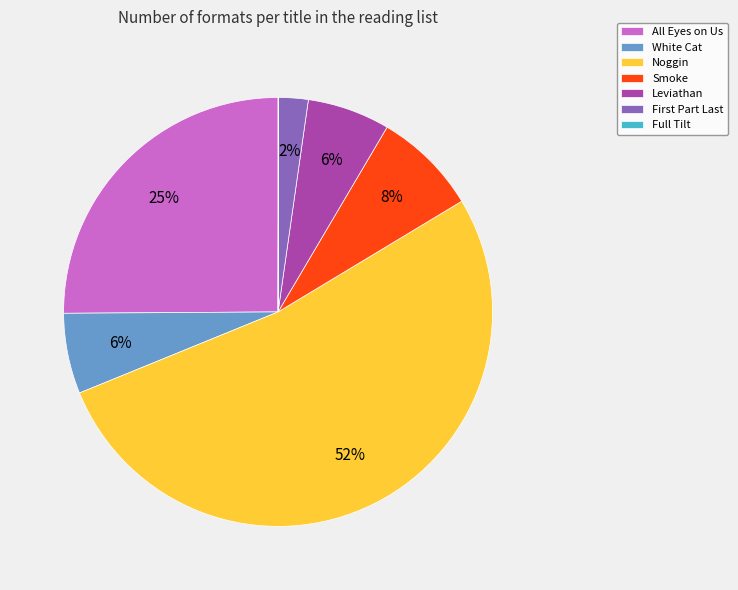

What is the ratio of the value at Leviathan to the value at White Cat?

1.0